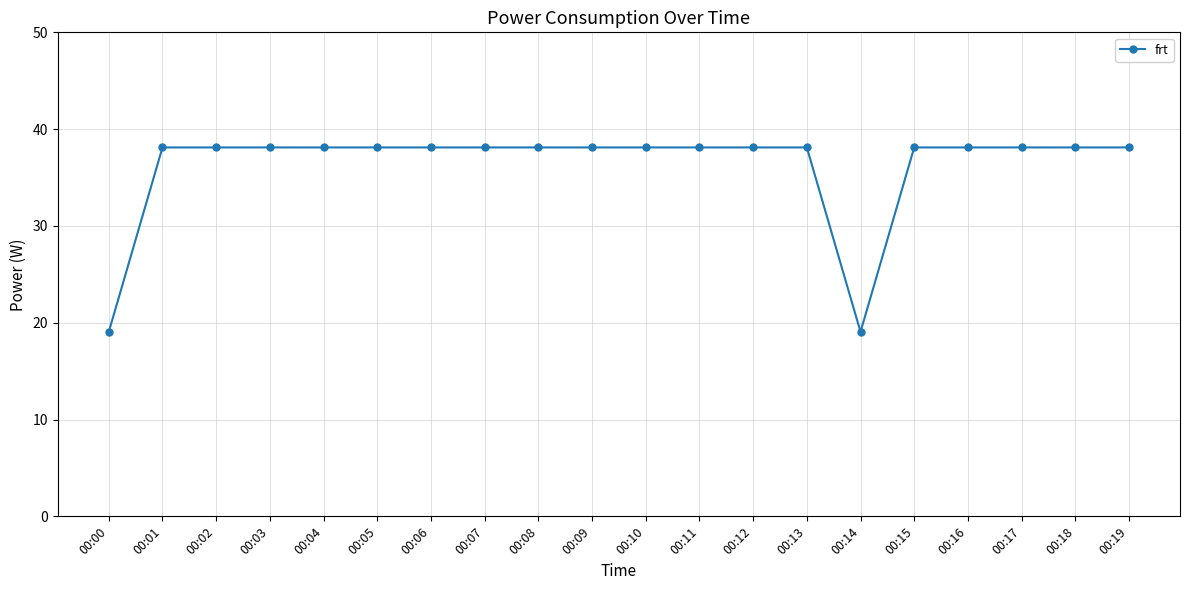

What is the sum of the values at 00:05 and 00:03?

76.2